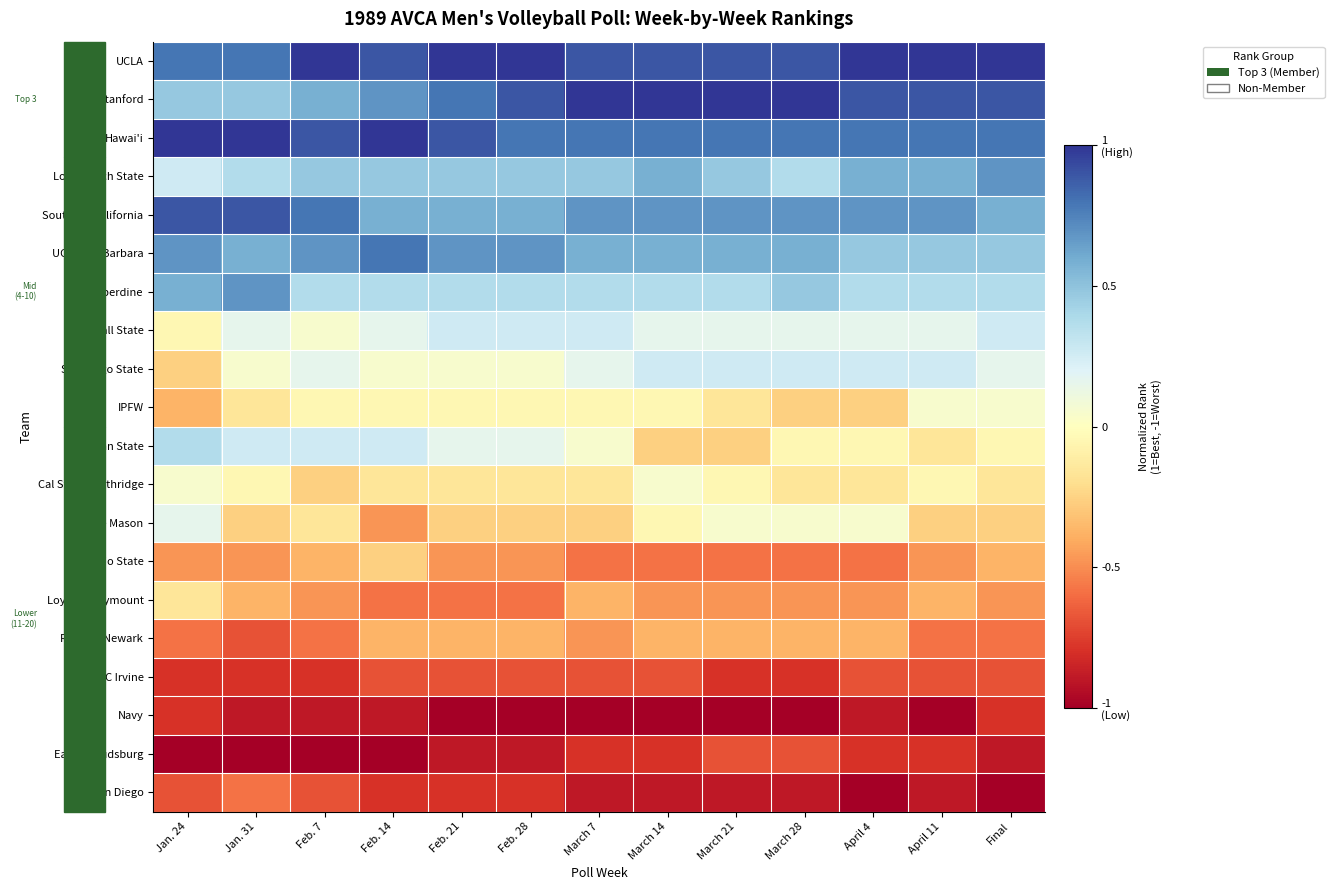

Rank the series at Feb. 28 from lowest to highest value.

Navy, East Stroudsburg, UC San Diego, UC Irvine, Loyola Marymount, Ohio State, Rutgers-Newark, George Mason, Cal State Northridge, IPFW, San Diego State, Penn State, Ball State, Pepperdine, Long Beach State, Southern California, UC Santa Barbara, Hawai'i, Stanford, UCLA